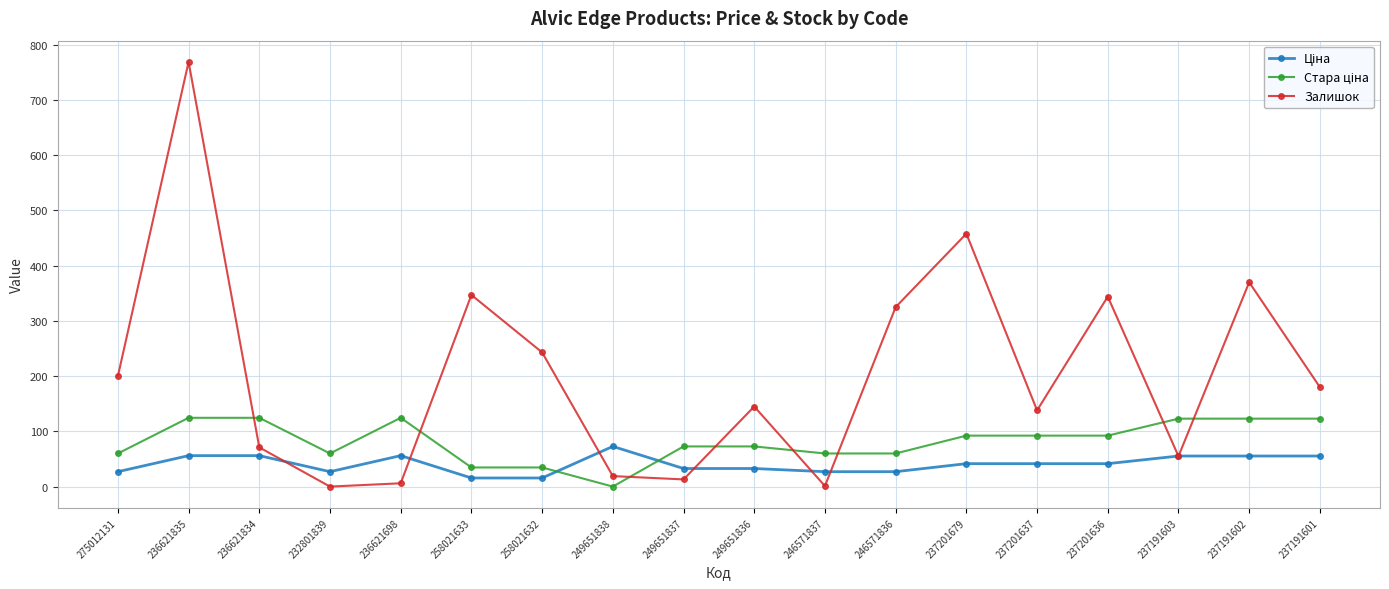

Which series has the largest total across all categories?

Залишок